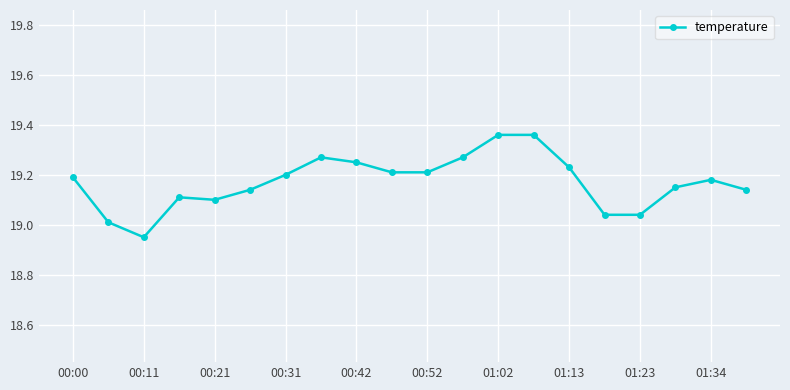

True or false: there are more than 0 points higher than both neighbors.

True